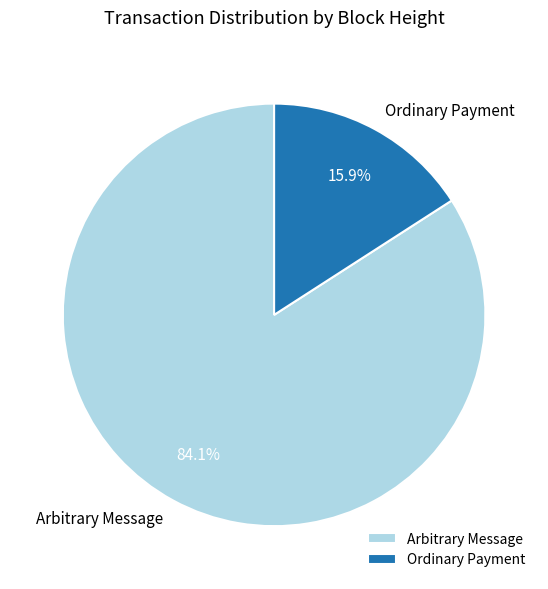

Between Arbitrary Message and Ordinary Payment, which is larger?

Arbitrary Message